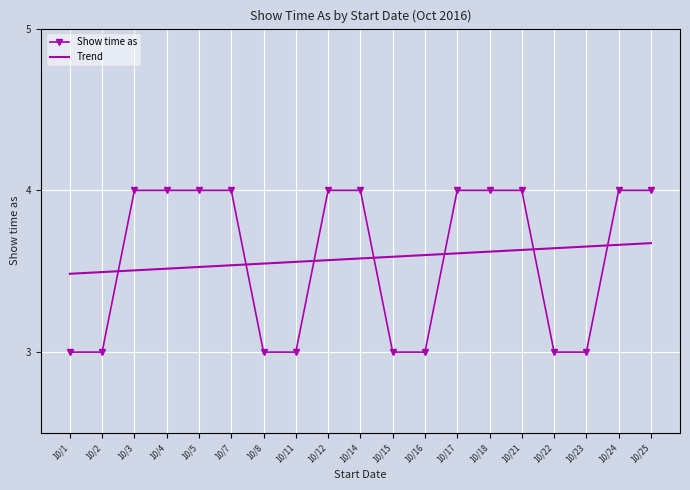

Which series has the largest range (max minus min)?

Show time as